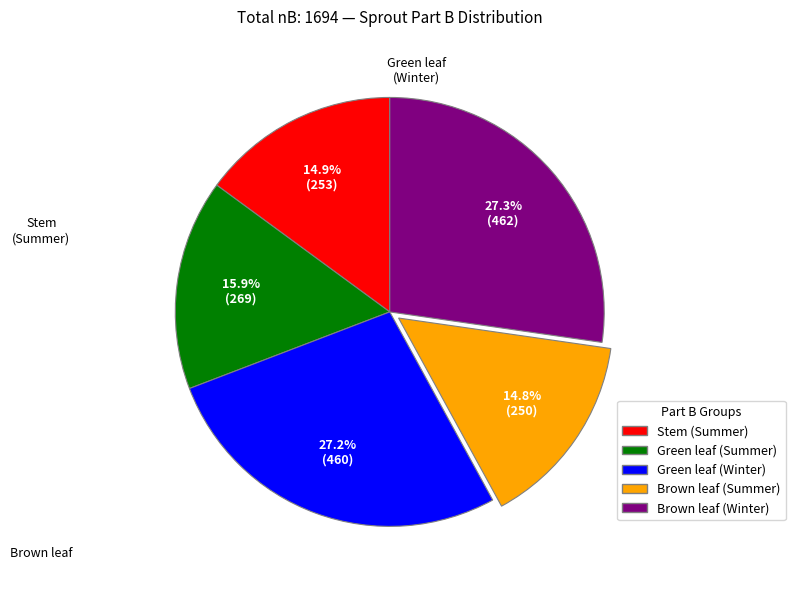

Count the number of slices in the pie.

5